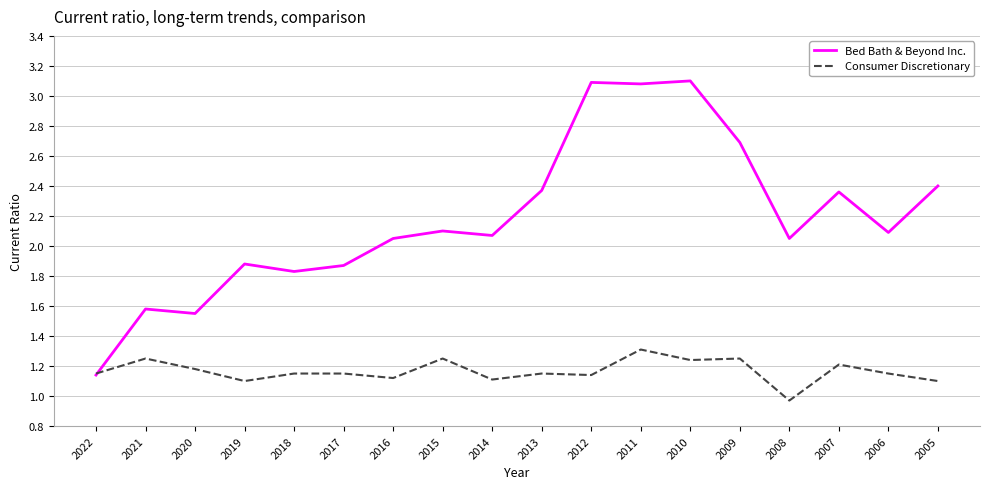

The Consumer Discretionary series shows 1.8 at 2019. True or false?

False